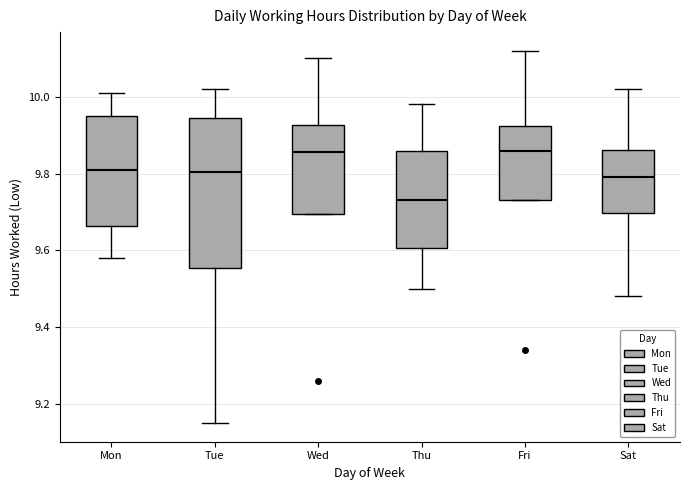

Where does the lower whisker of the box for Sat end on the y-axis? The values are not printed on the chart, so give them approximately, as read against the axis.

9.48